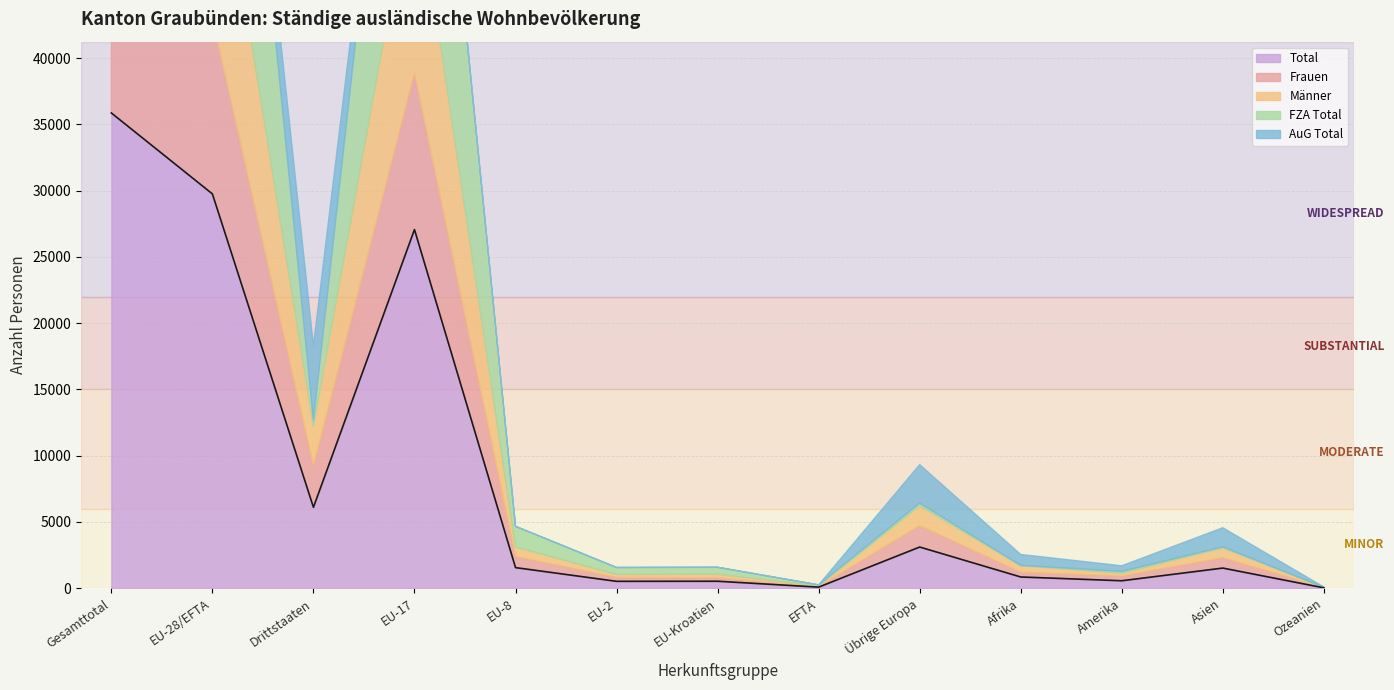

Rank the series by their maximum value, from lowest to highest.

AuG Total, Frauen, Männer, FZA Total, Total